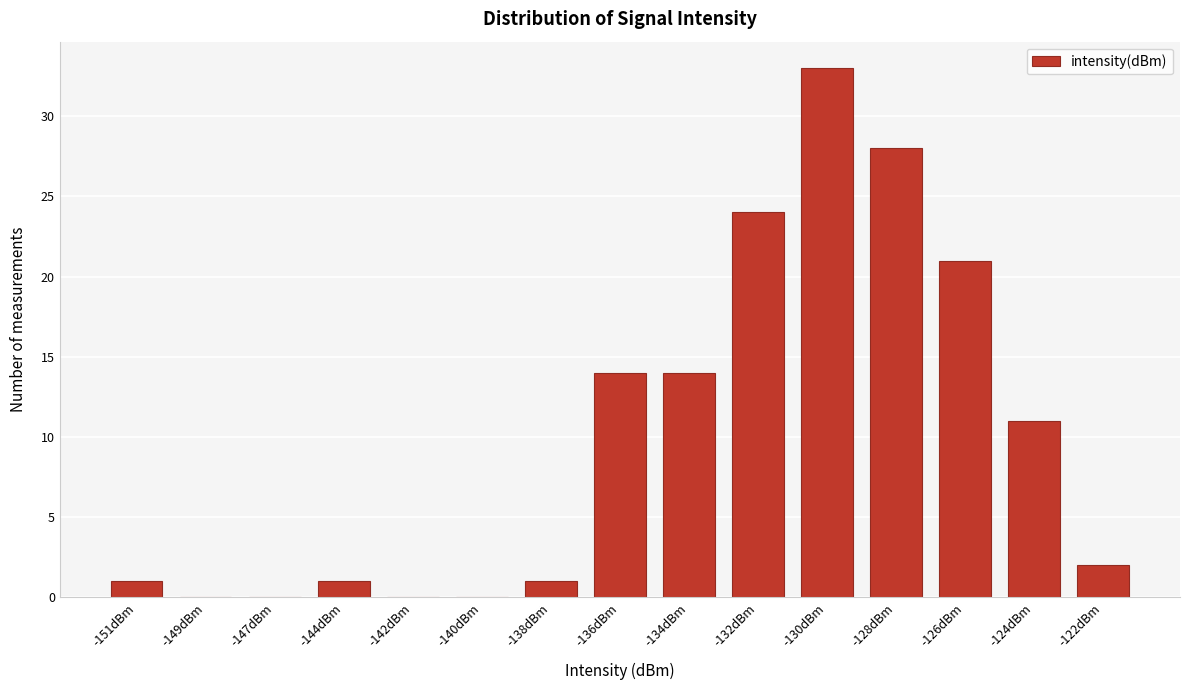

Reading left to right, transcribe all the data shown in this chart.

-151dBm=1	-149dBm=0	-147dBm=0	-144dBm=1	-142dBm=0	-140dBm=0	-138dBm=1	-136dBm=14	-134dBm=14	-132dBm=24	-130dBm=33	-128dBm=28	-126dBm=21	-124dBm=11	-122dBm=2